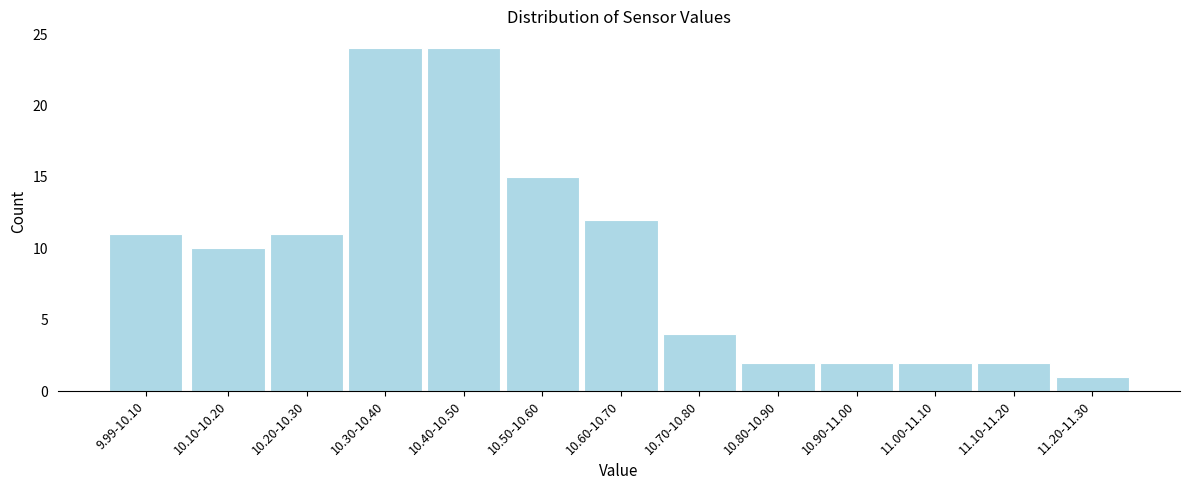

Reading left to right, what are all the values shown in this chart?

9.99-10.10=11	10.10-10.20=10	10.20-10.30=11	10.30-10.40=24	10.40-10.50=24	10.50-10.60=15	10.60-10.70=12	10.70-10.80=4	10.80-10.90=2	10.90-11.00=2	11.00-11.10=2	11.10-11.20=2	11.20-11.30=1